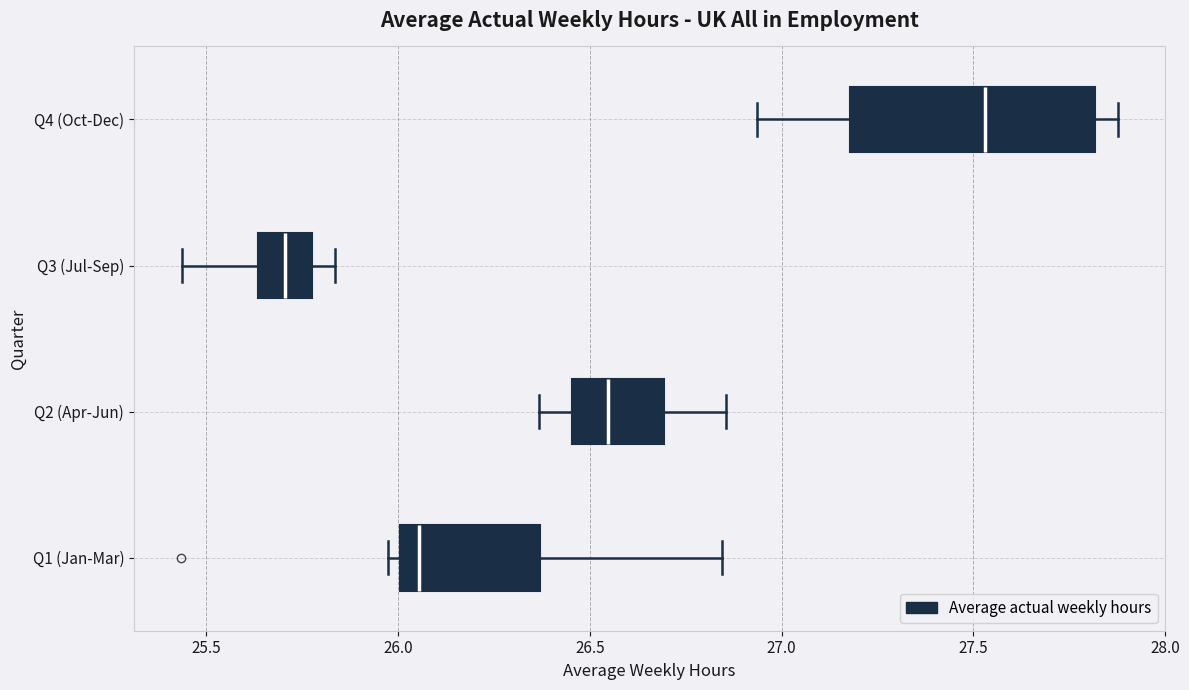

Which box is the widest, from its left edge to its right edge?

Q4 (Oct-Dec)